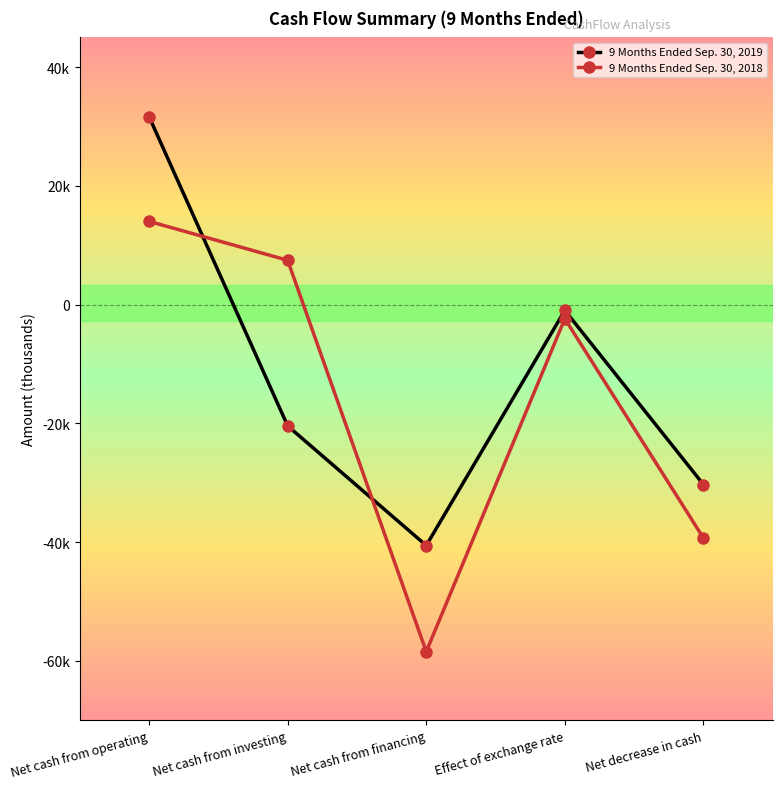

Is the value of 9 Months Ended Sep. 30, 2019 at Net cash from investing greater than the value of 9 Months Ended Sep. 30, 2018 at Effect of exchange rate?

No